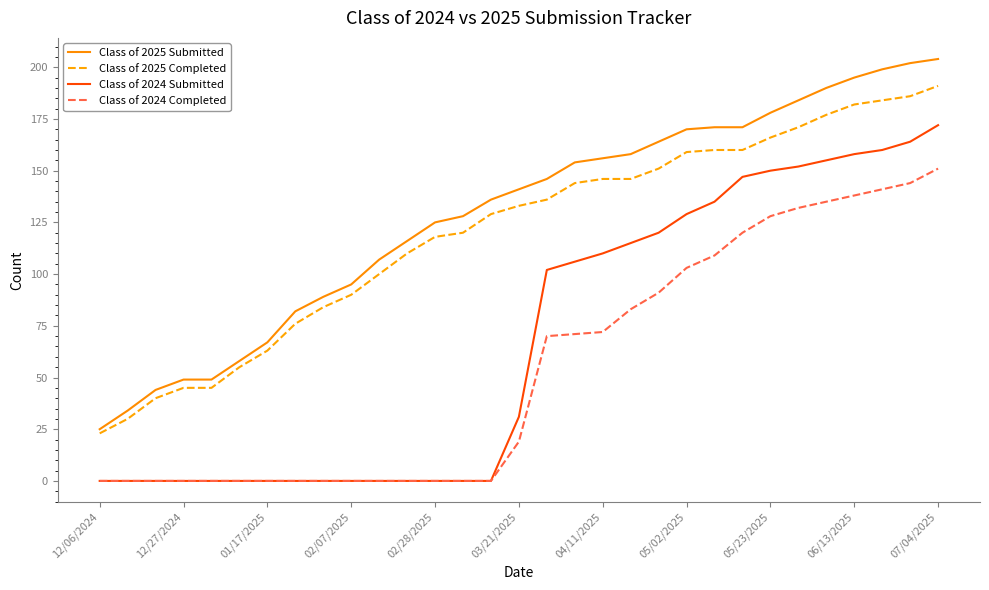

What is the maximum value shown in the chart?

204